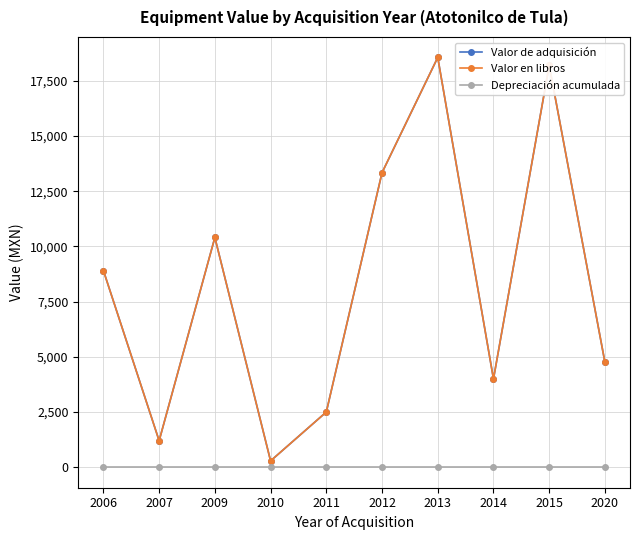

Does the chart have visible grid lines?

Yes